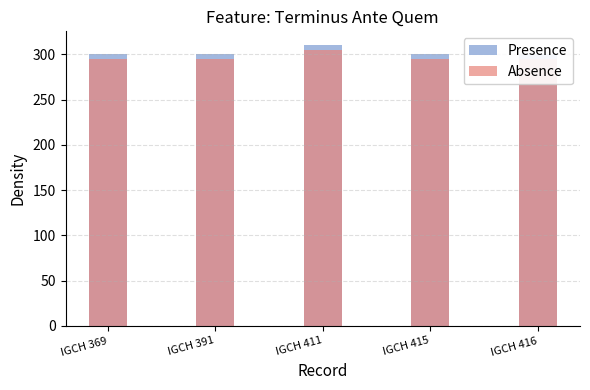

Which category has the lowest value in the Presence series?

IGCH 369